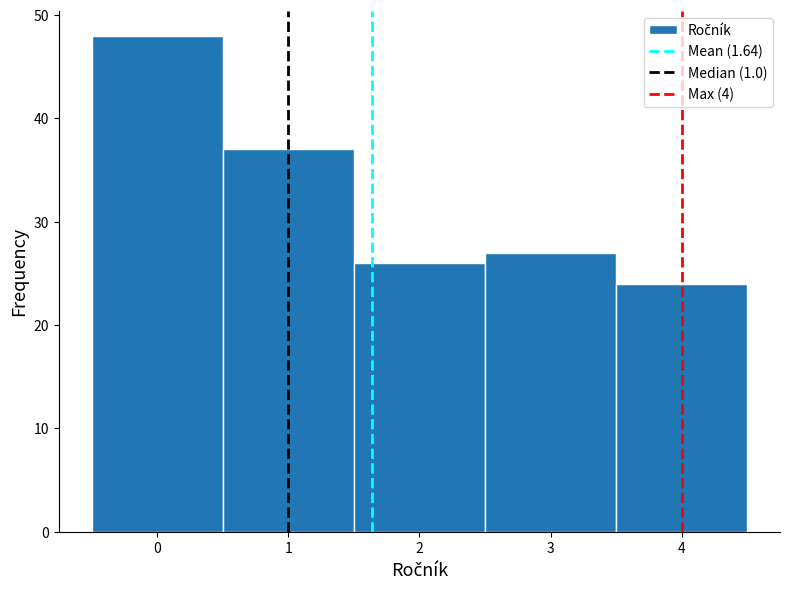

How tall is the bar that spans 1.5 to 2.5 on the x-axis? The values are not printed on the chart, so give them approximately, as read against the axis.

26